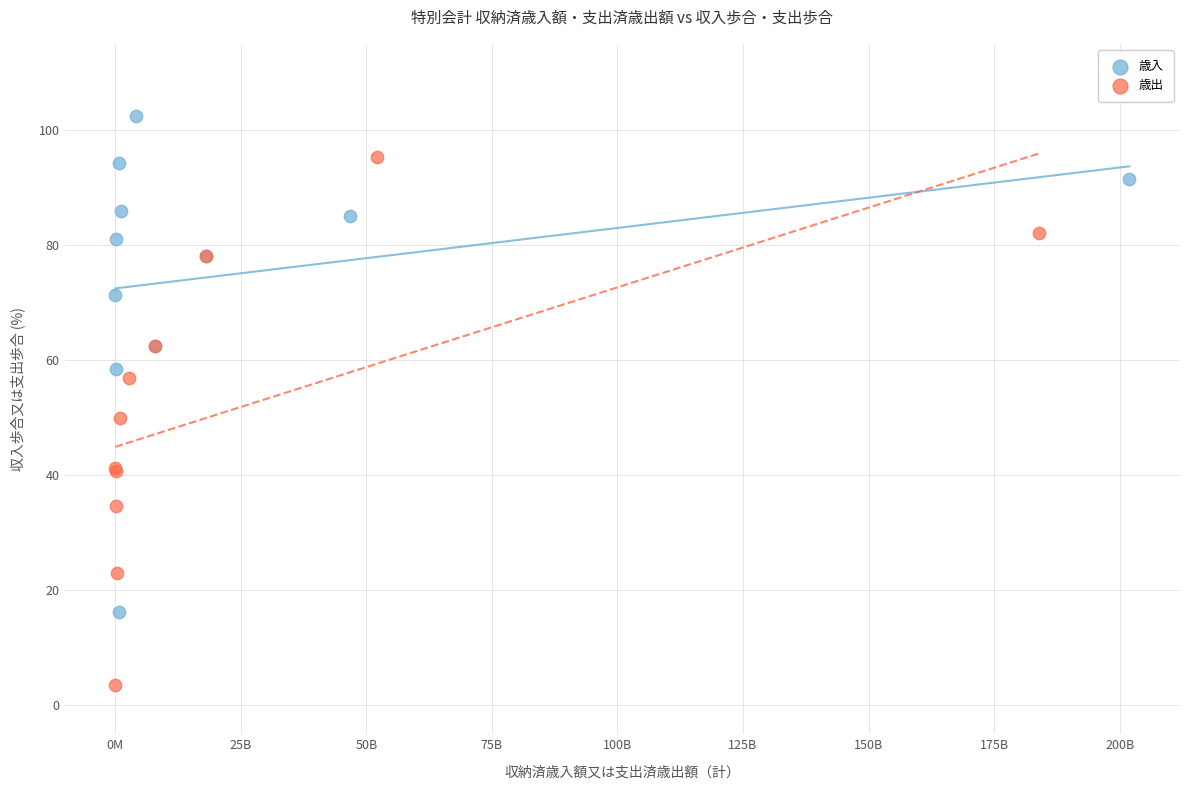

Which series reaches the minimum Y coordinate?

歳出